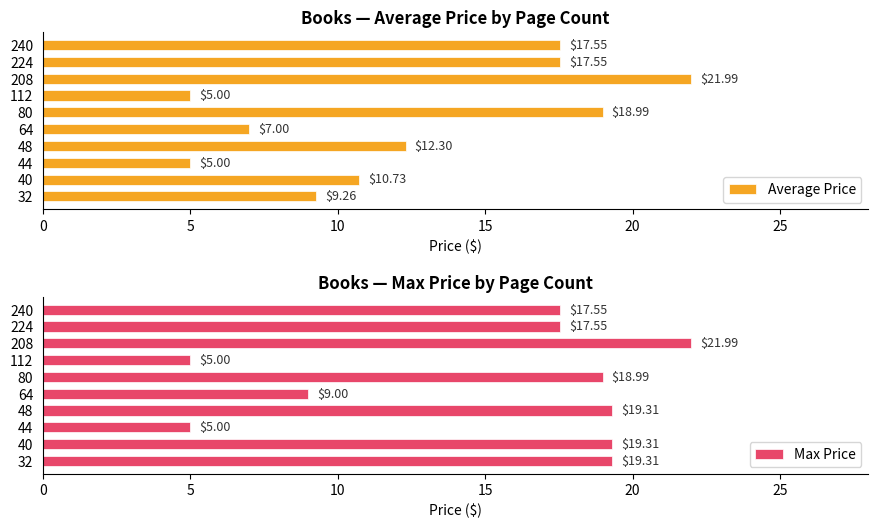

What is the difference between the maximum and second lowest values in the Average Price series?

17.0